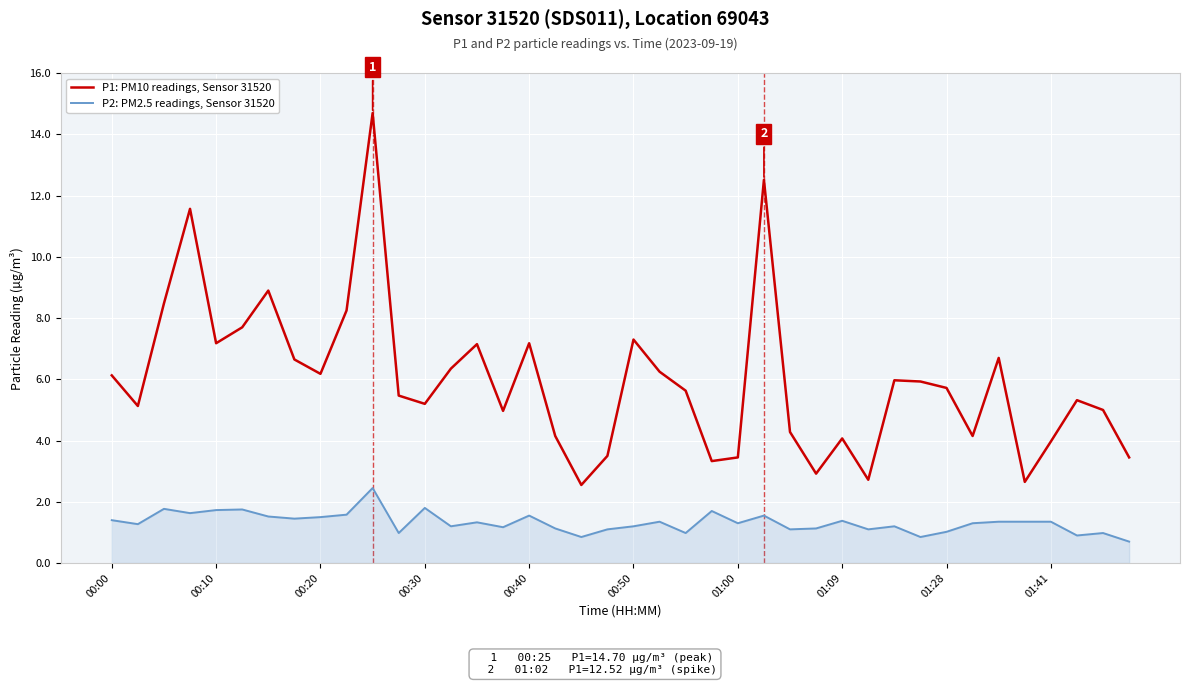

Which series has the largest range (max minus min)?

P1: PM10 readings, Sensor 31520